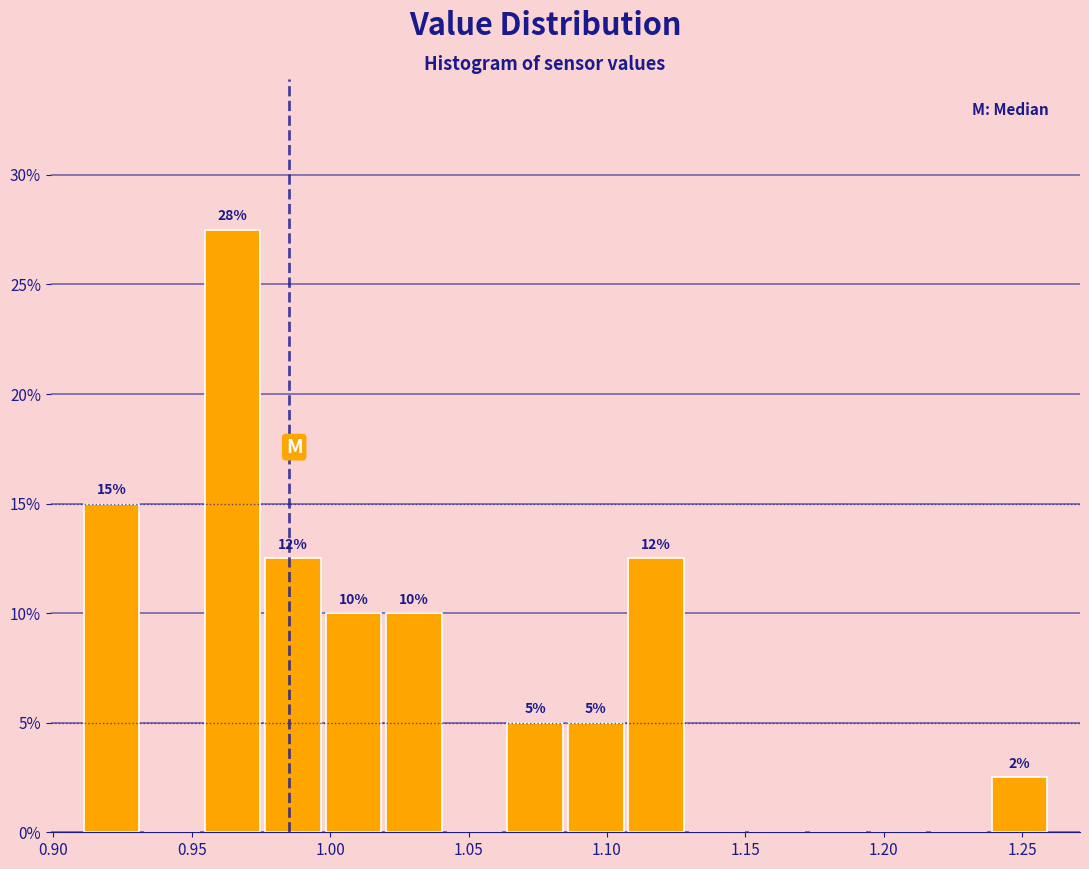

Over which range of the x-axis is the bar tallest?

0.955 to 0.975